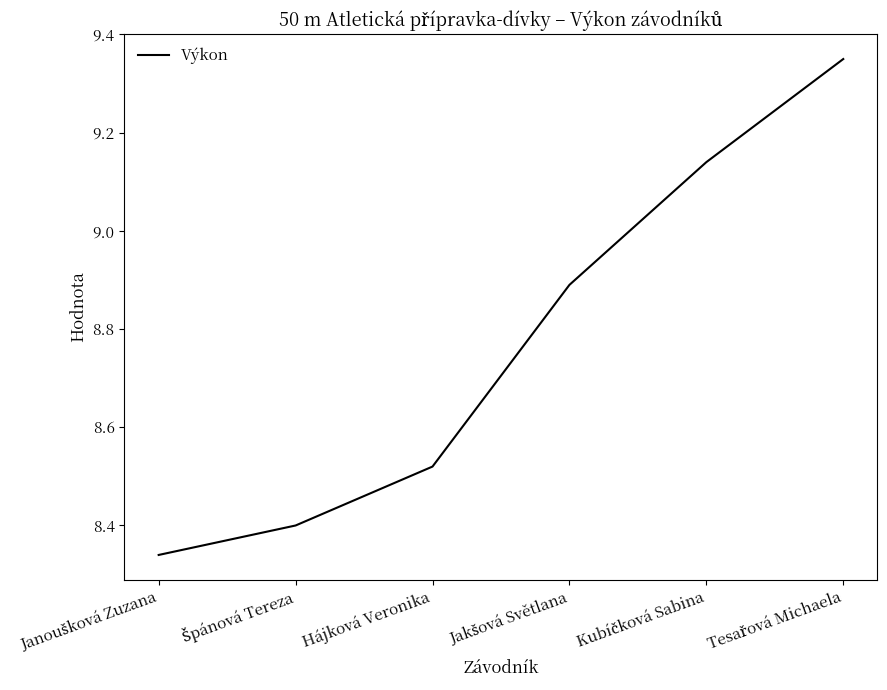

What is the average value?

8.8